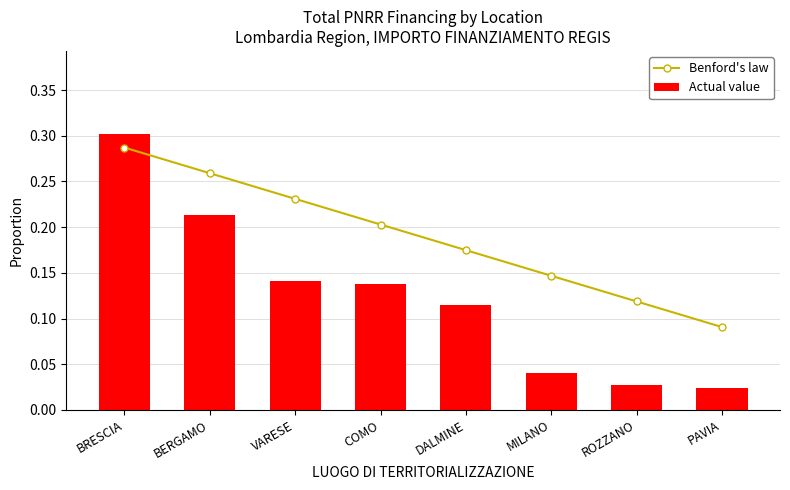

What position from the left is VARESE?

3